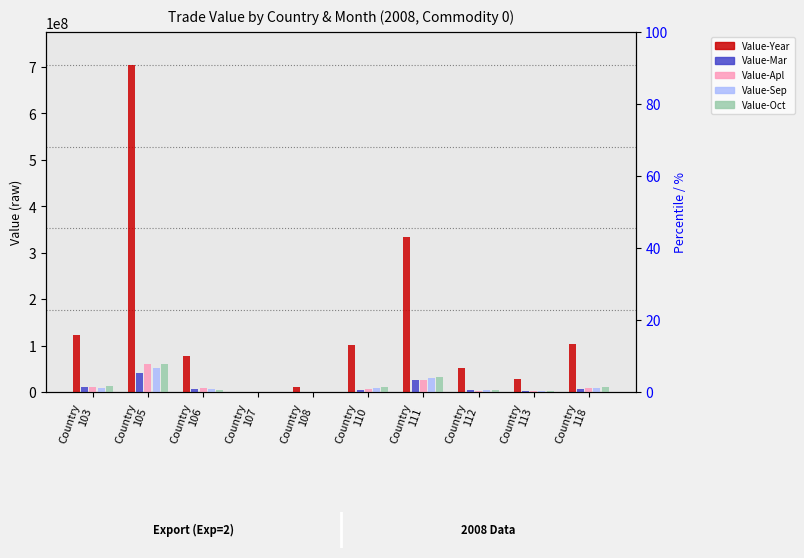

At which label does Value-Oct first exceed 9911230?

Country
103